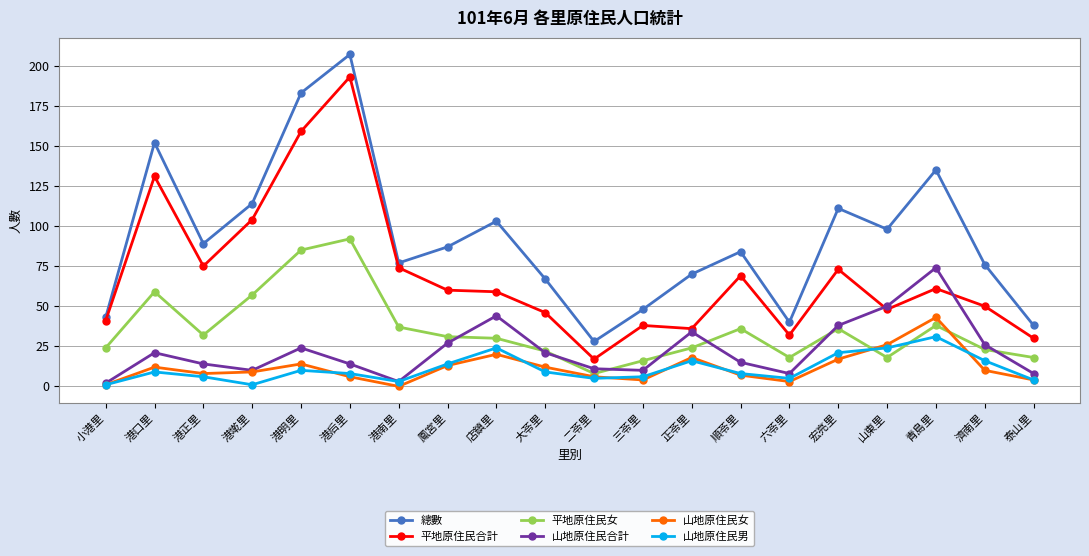

What position from the right is 二苓里?

10